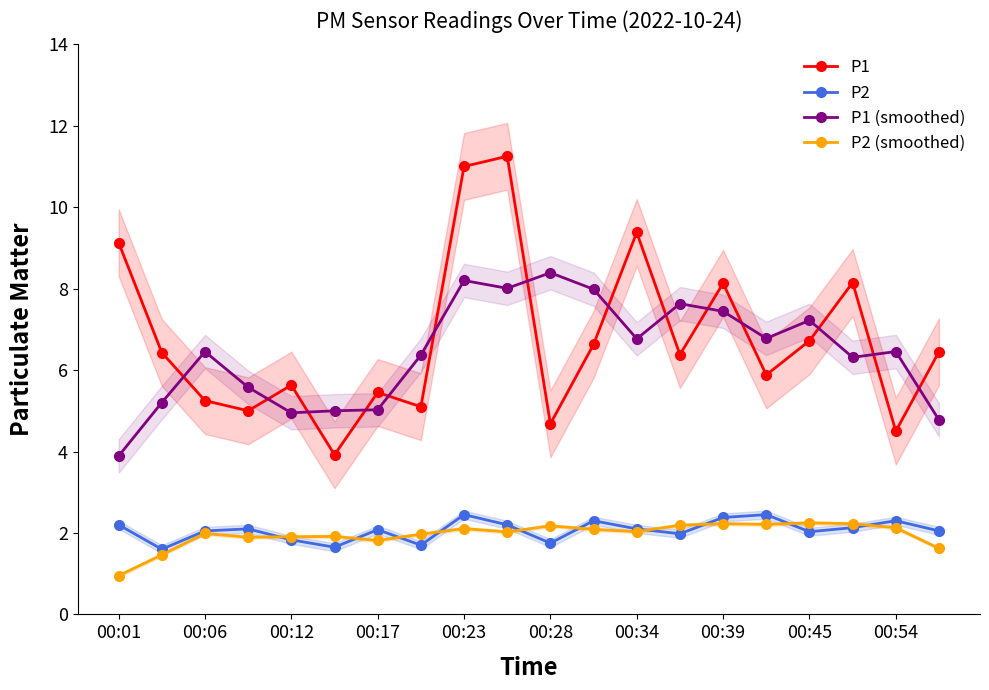

What is the difference between the maximum and second lowest values in the P1 (smoothed) series?

3.6